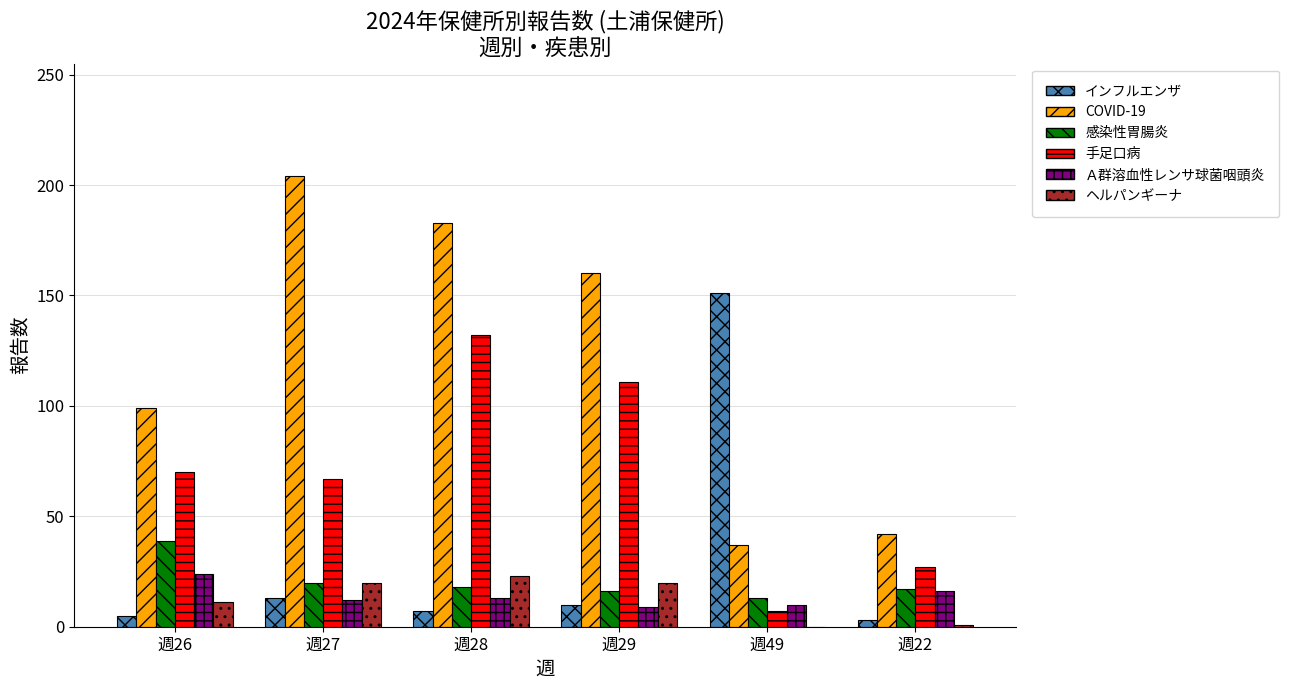

What is the sum of all 感染性胃腸炎 values?

123